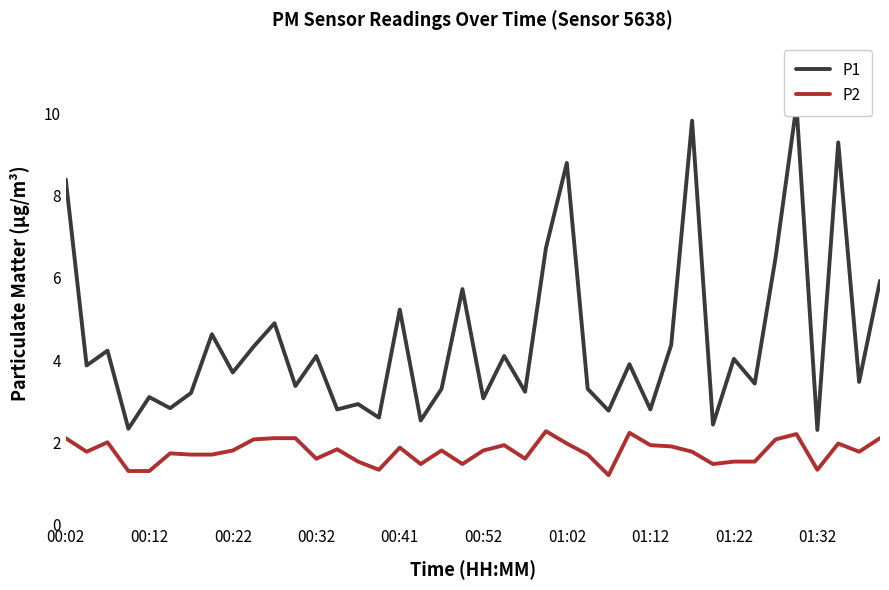

What is the label of the 40th point from the right?

00:02